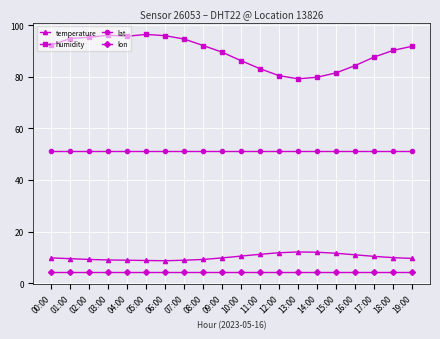

Read the lon value at 05:00.

4.5